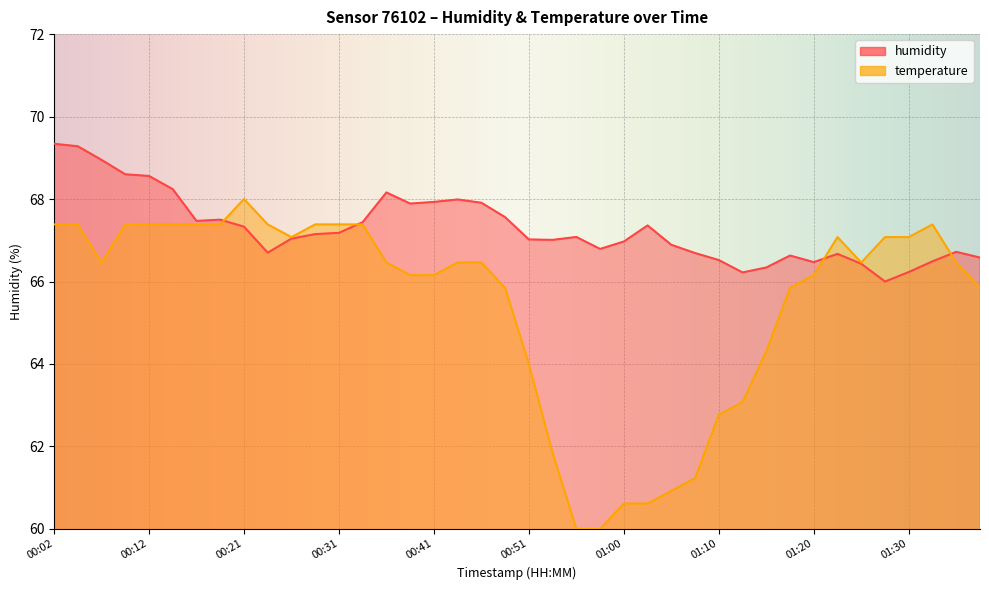

At how many categories does at least one series exceed 65?

40